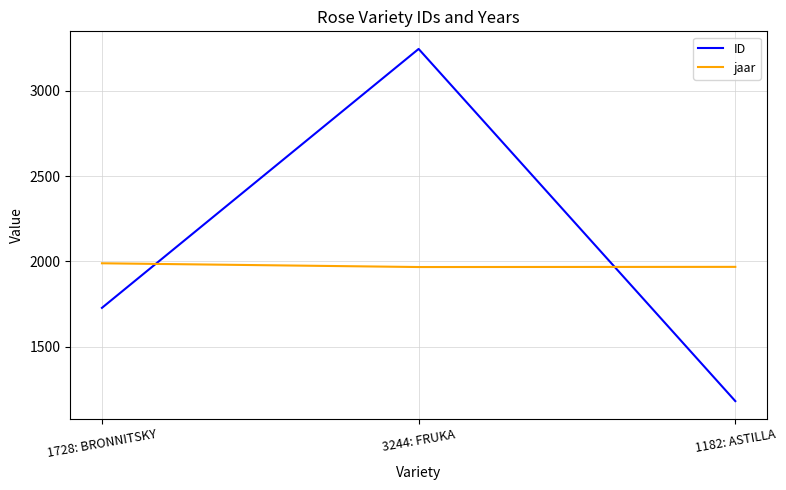

What is the sum of all jaar values?

5924